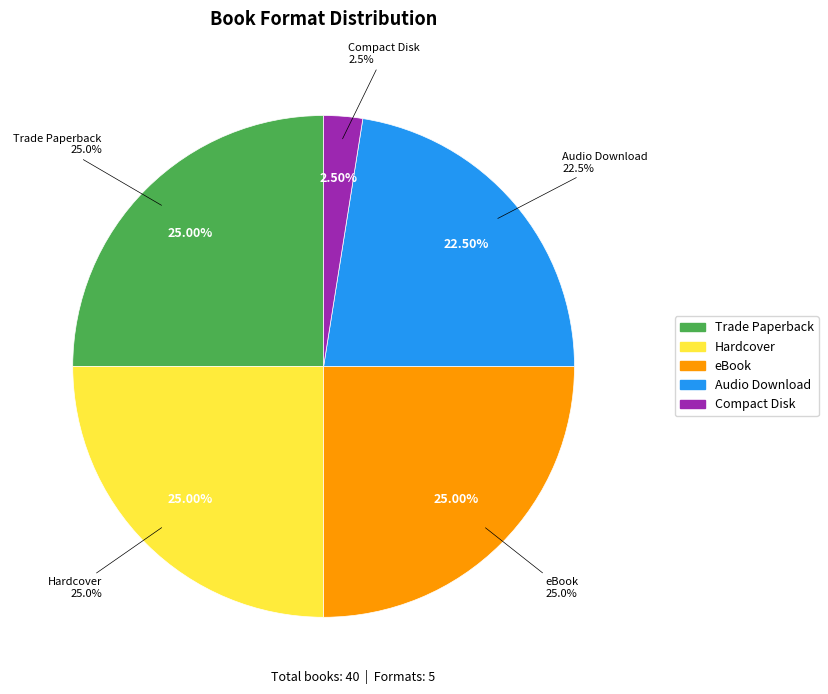

To the nearest percent, what percentage of the pie is eBook?

25%